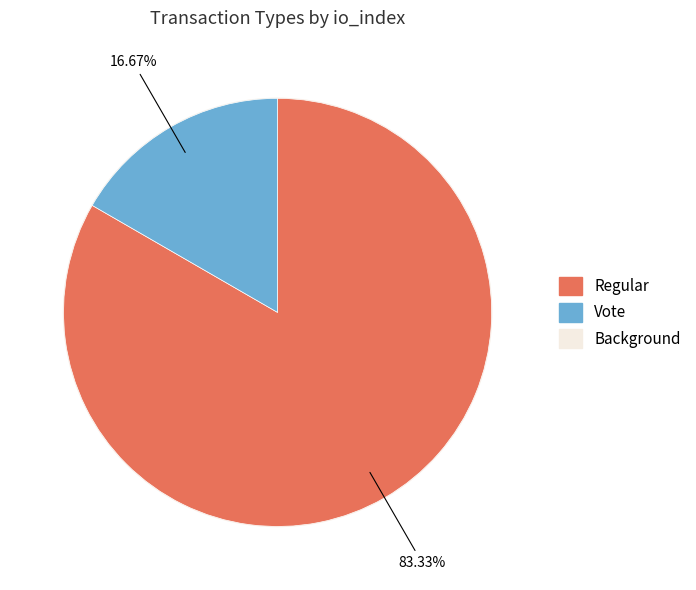

Count the number of slices in the pie.

2